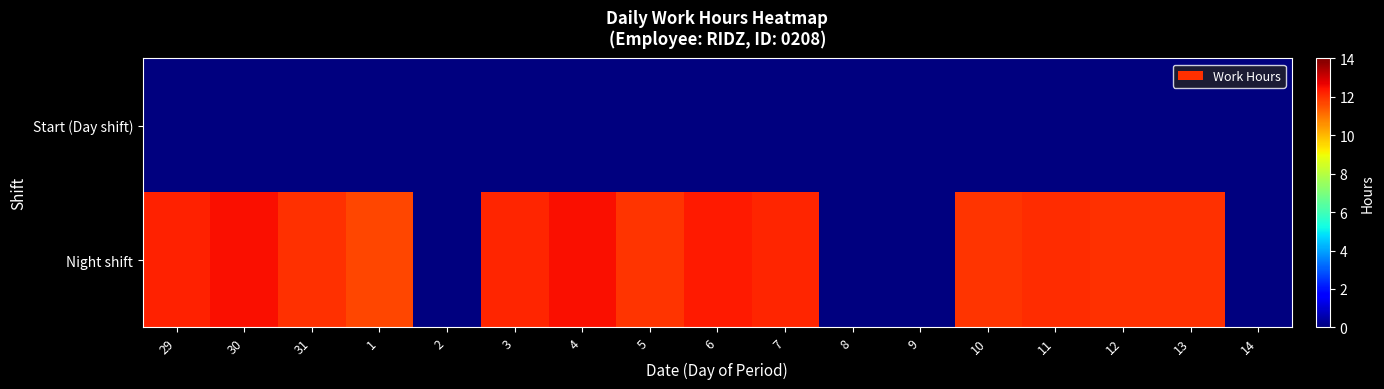

Which label corresponds to the smallest value in the chart?

29